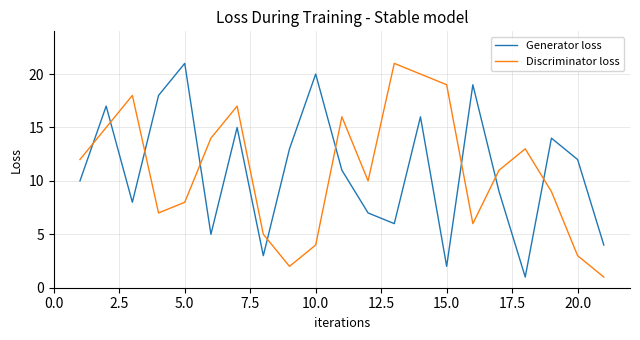

Which series ends up on top after the final intersection of Discriminator loss and Generator loss?

Generator loss